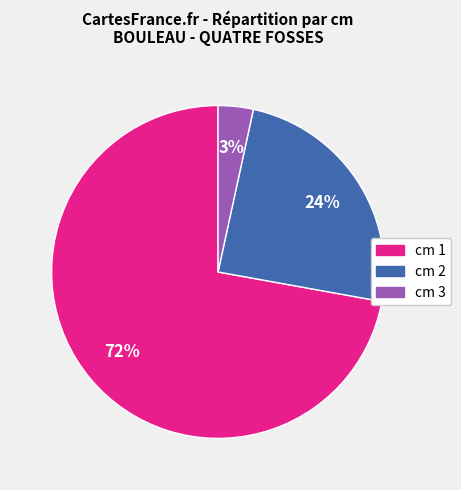

To the nearest percent, what is the average slice percentage?

33%